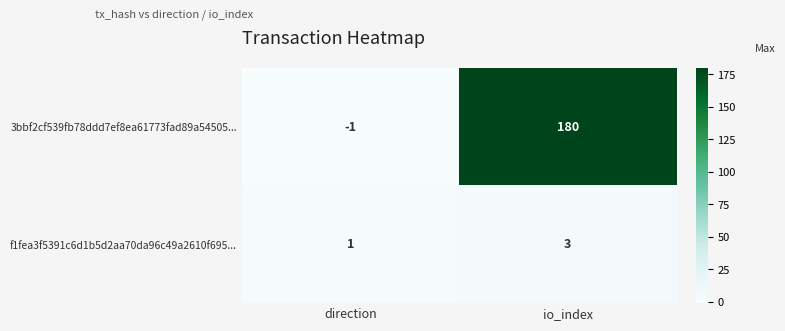

At io_index, list the series in order from smallest to largest.

f1fea3f5391c6d1b5d2aa70da96c49a2610f695..., 3bbf2cf539fb78ddd7ef8ea61773fad89a54505...